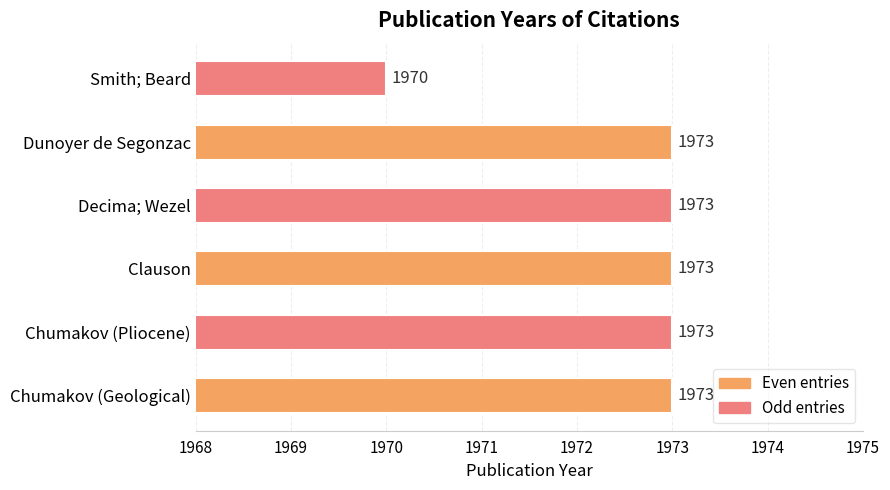

Count the number of data series in this chart.

1